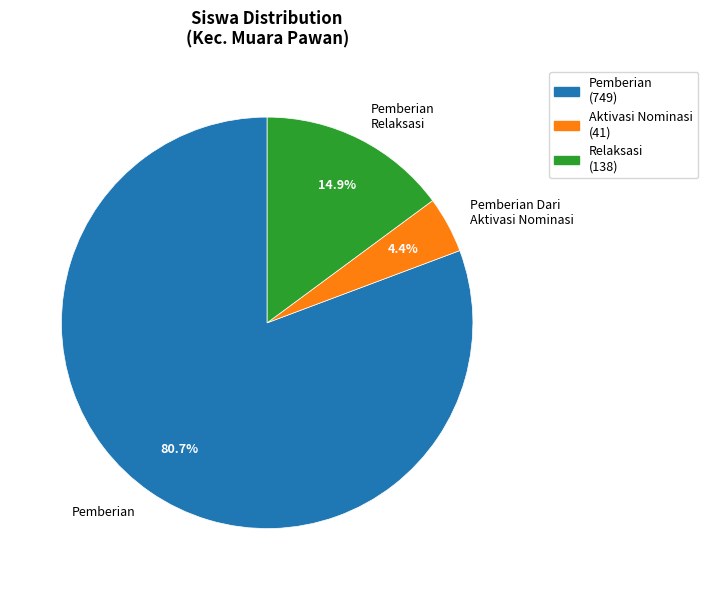

Which has a higher value, Pemberian Dari Aktivasi Nominasi or Pemberian?

Pemberian